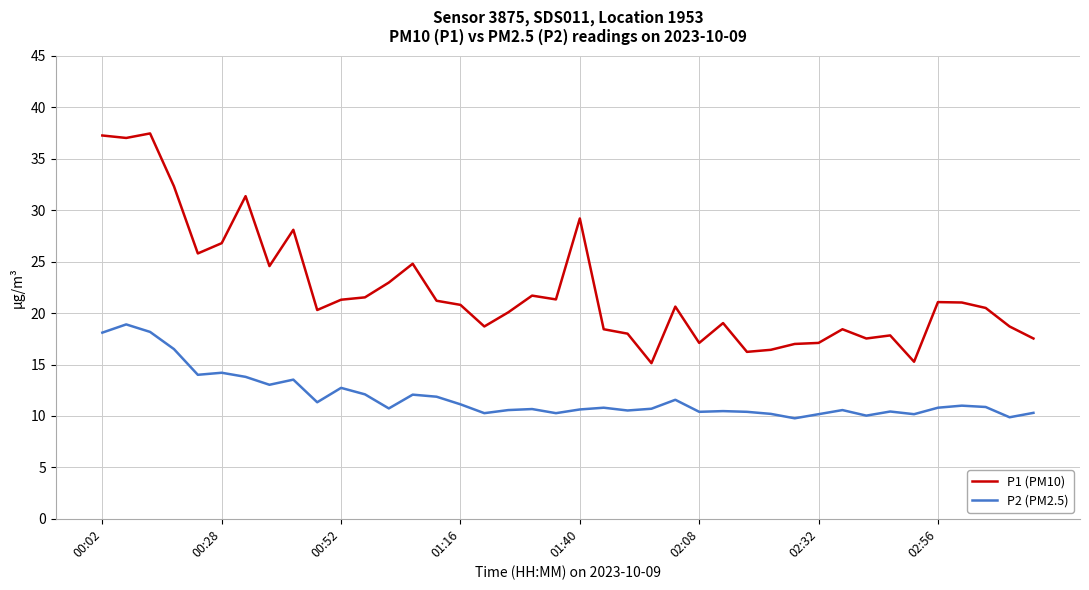

Does the chart display data point markers on the line(s)?

No